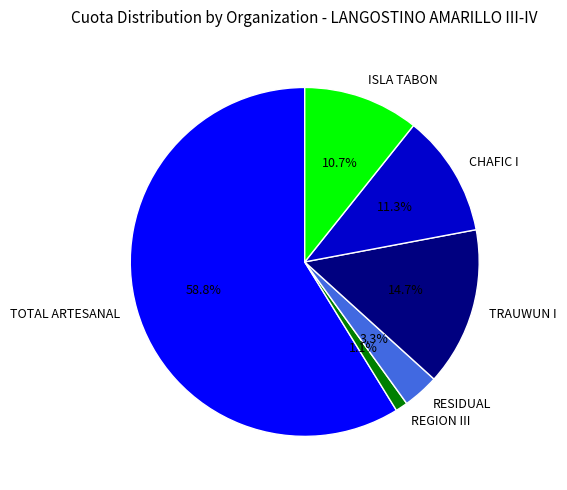

Count the number of slices in the pie.

6